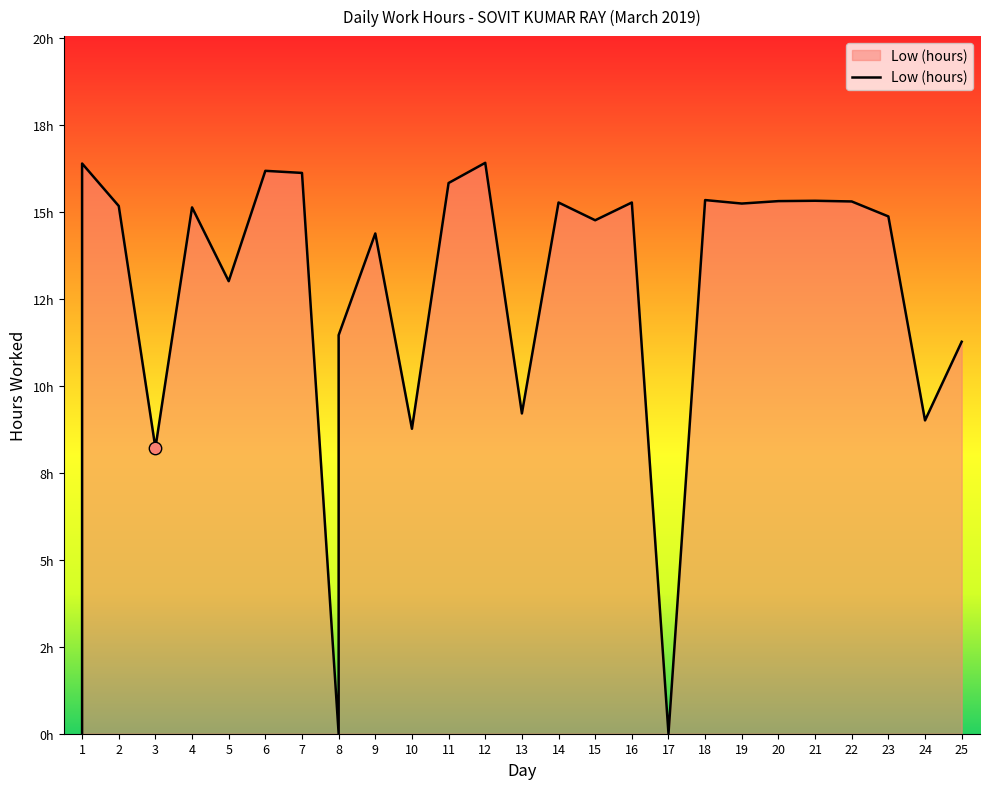

What is the change in value from 17 to 23?

+14.9